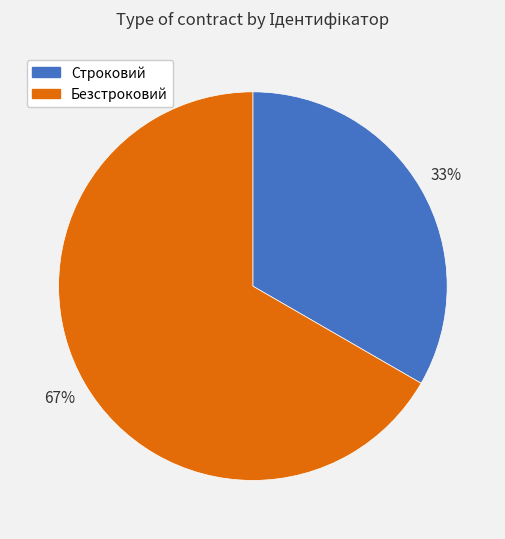

What is the ratio of the value at Строковий to the value at Безстроковий?

0.5